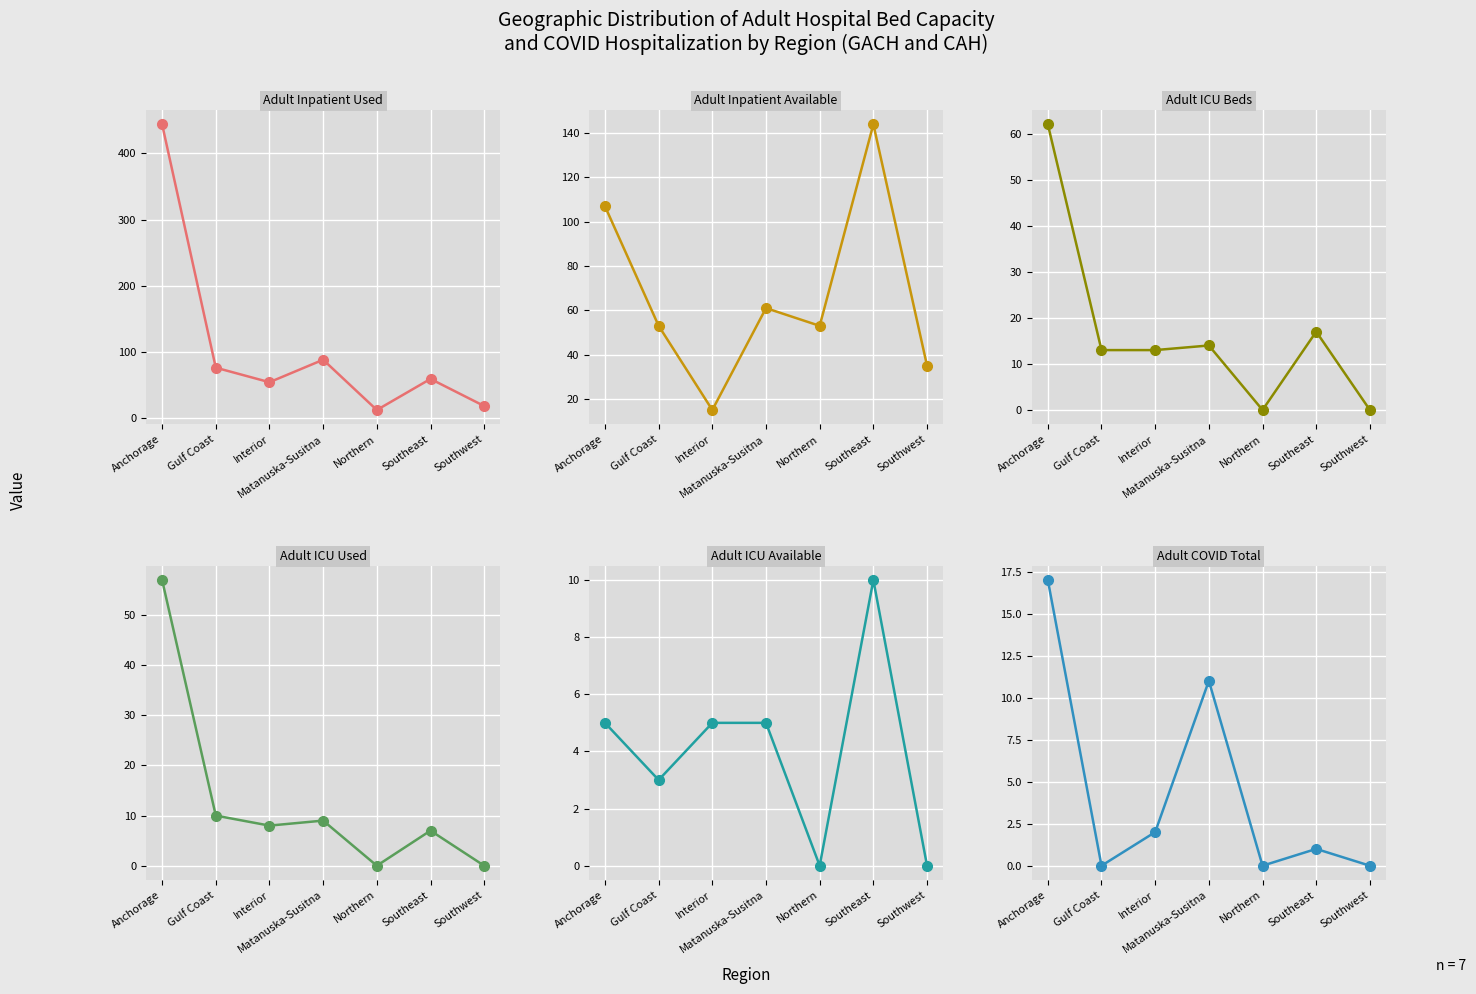

Which label corresponds to the smallest value in the chart?

Northern